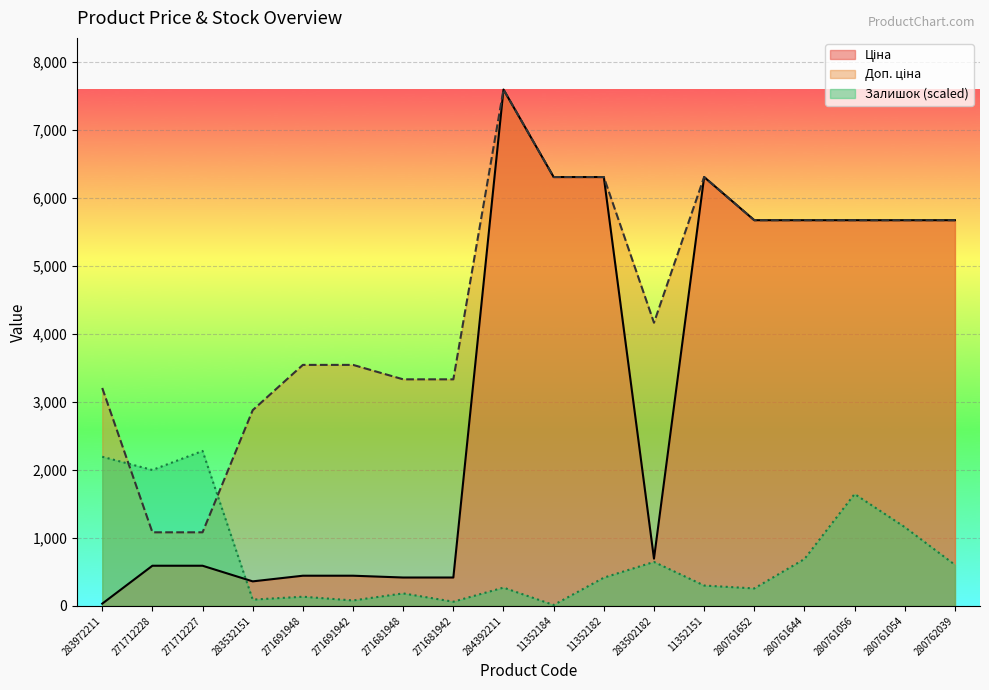

At how many categories does at least one series exceed 5146?

9